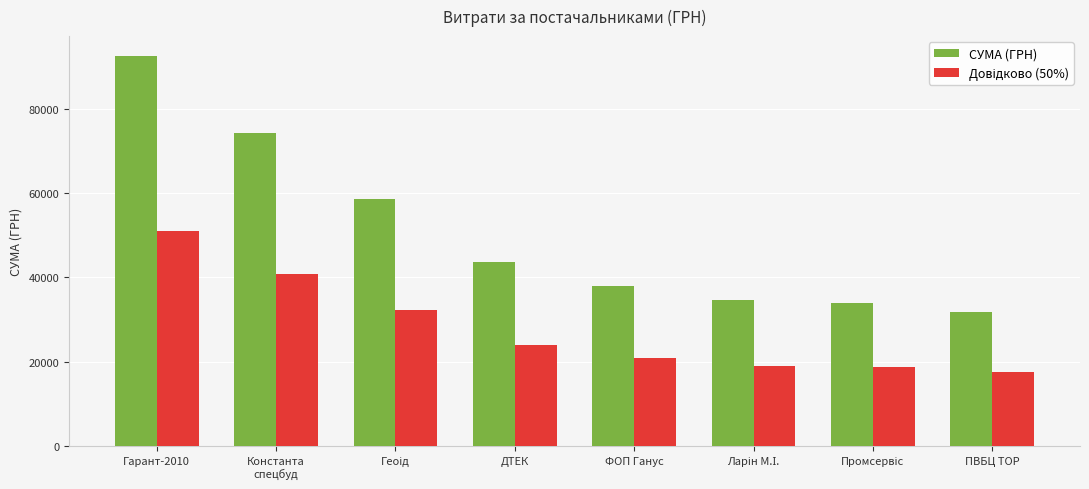

What is the minimum value for СУМА (ГРН)?

31852.6